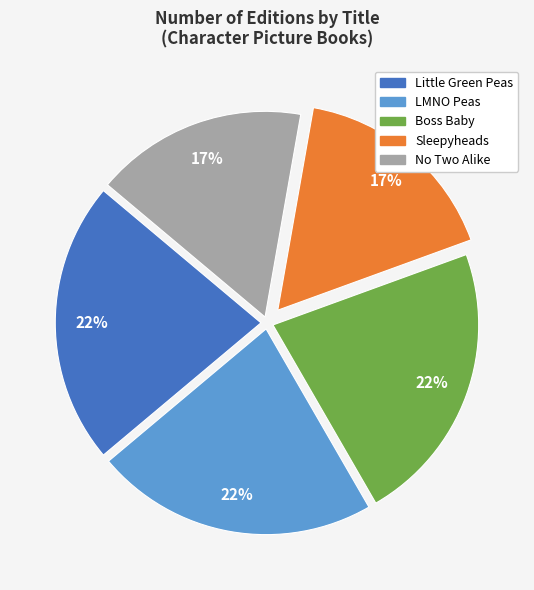

How many slices are in this pie chart?

5